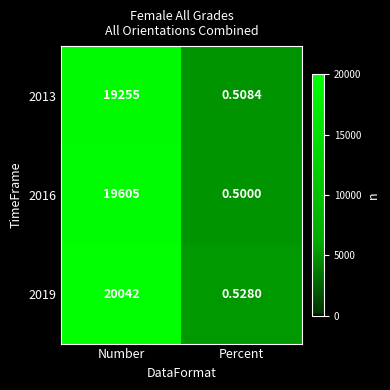

At which label does 2016 reach its minimum?

Percent